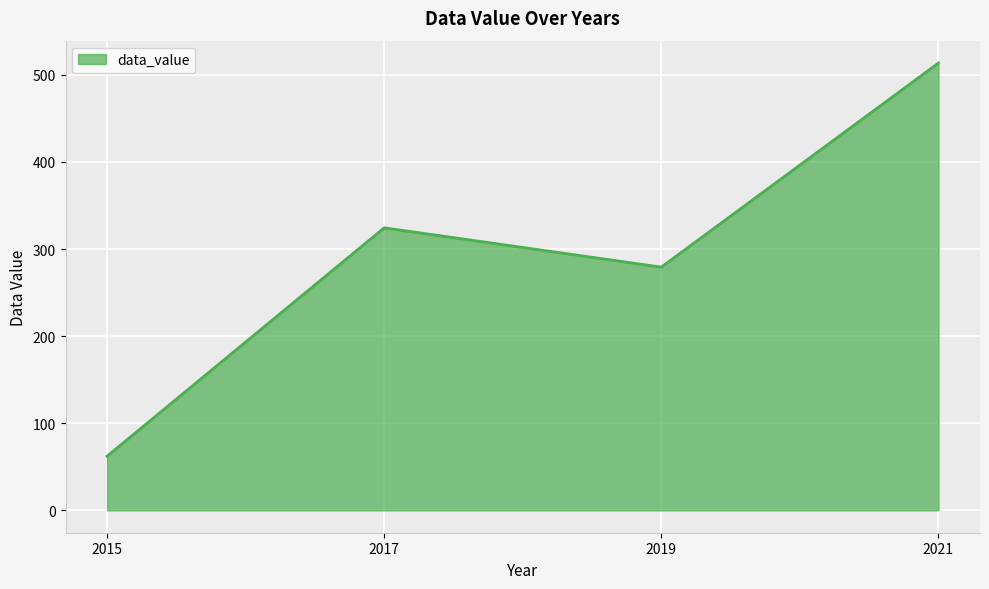

The chart shows a value of 208.0 at 2017. True or false?

False